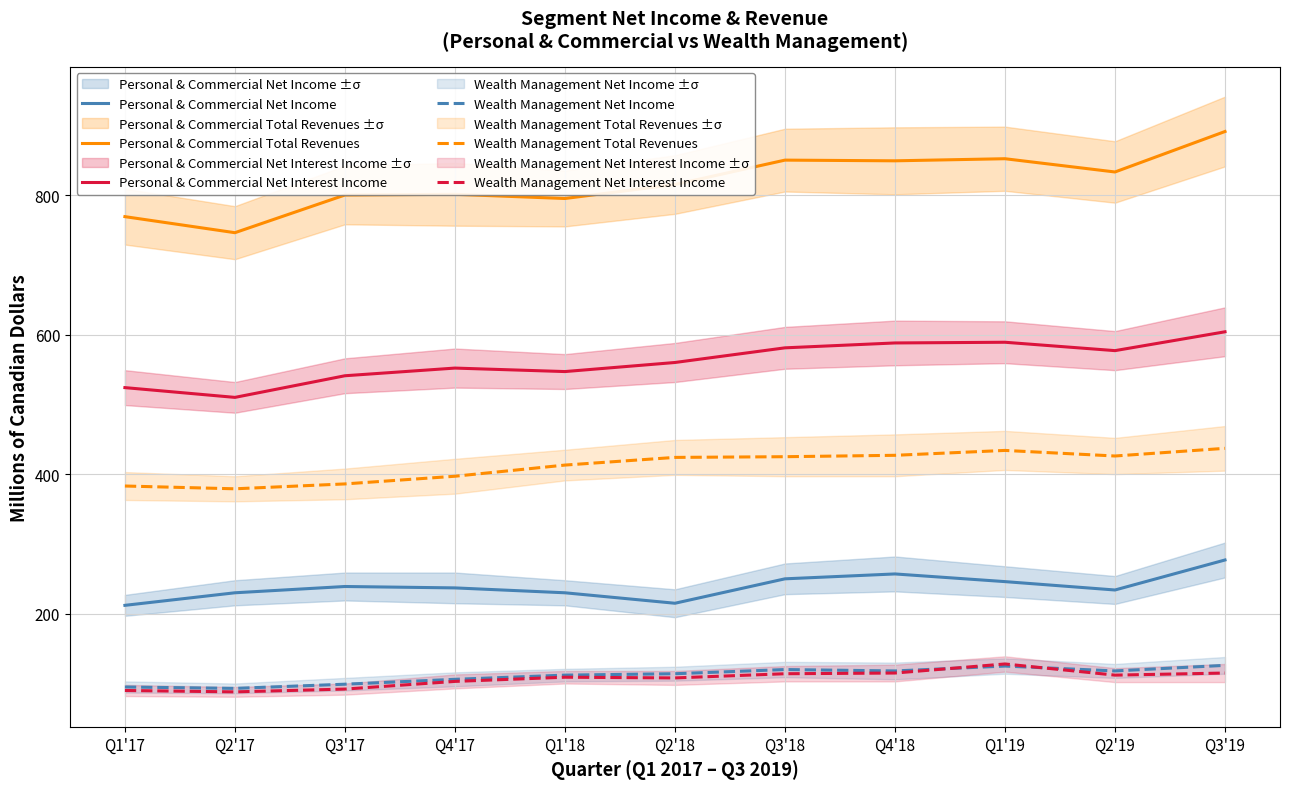

Is the value of Personal & Commercial Net Income at Q2'19 greater than the value of Personal & Commercial Net Interest Income at Q2'19?

No